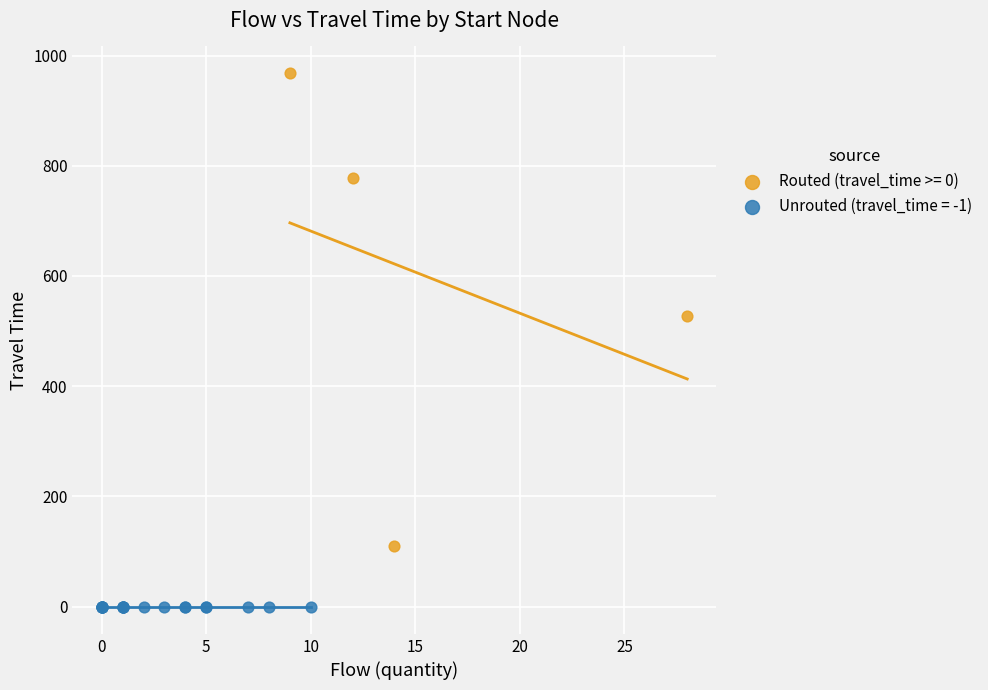

Which series contains the lowest Y value?

Unrouted (travel_time = -1)